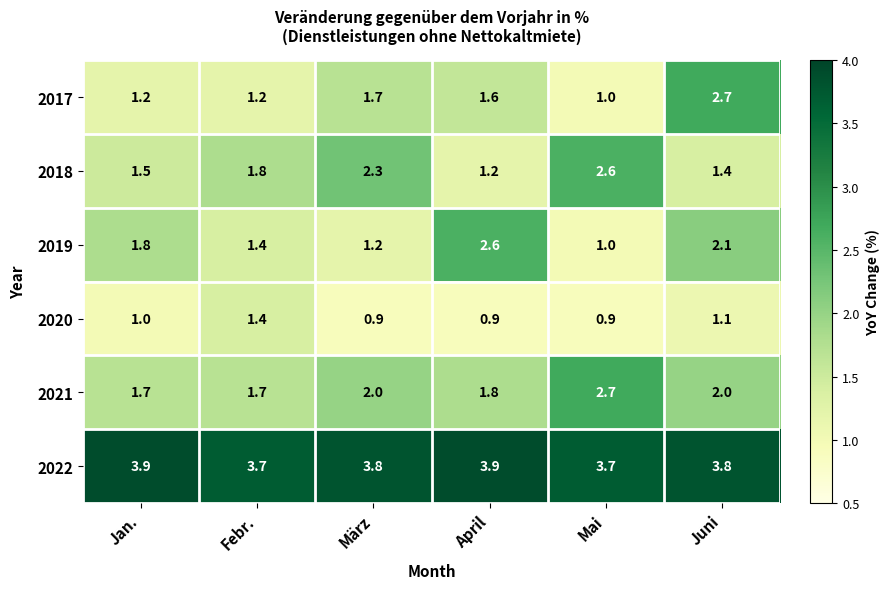

What is the difference between the second highest and second lowest values in the 2017 series?

0.5